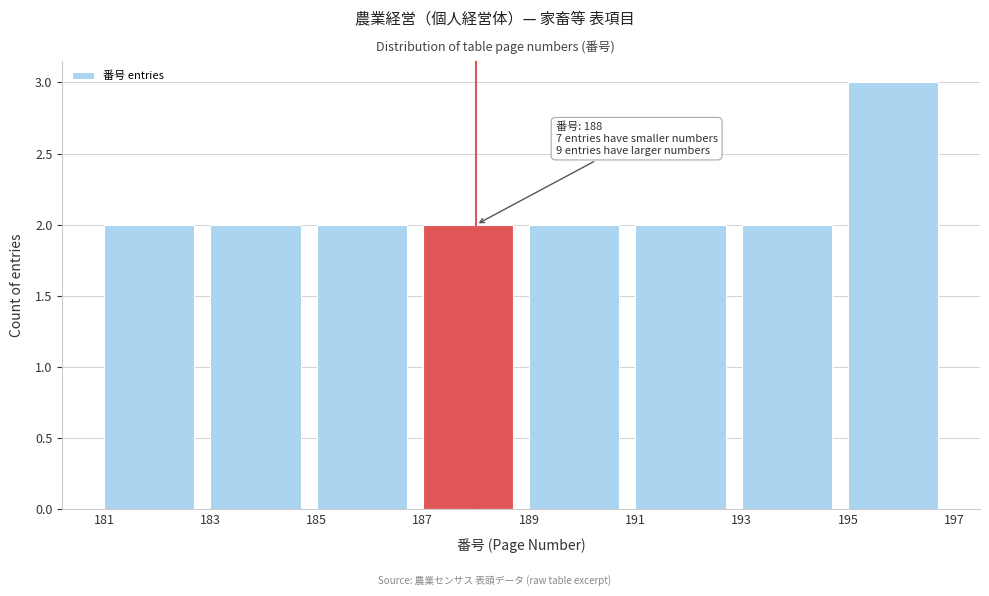

Which range on the x-axis has the tallest bar?

195 to 197